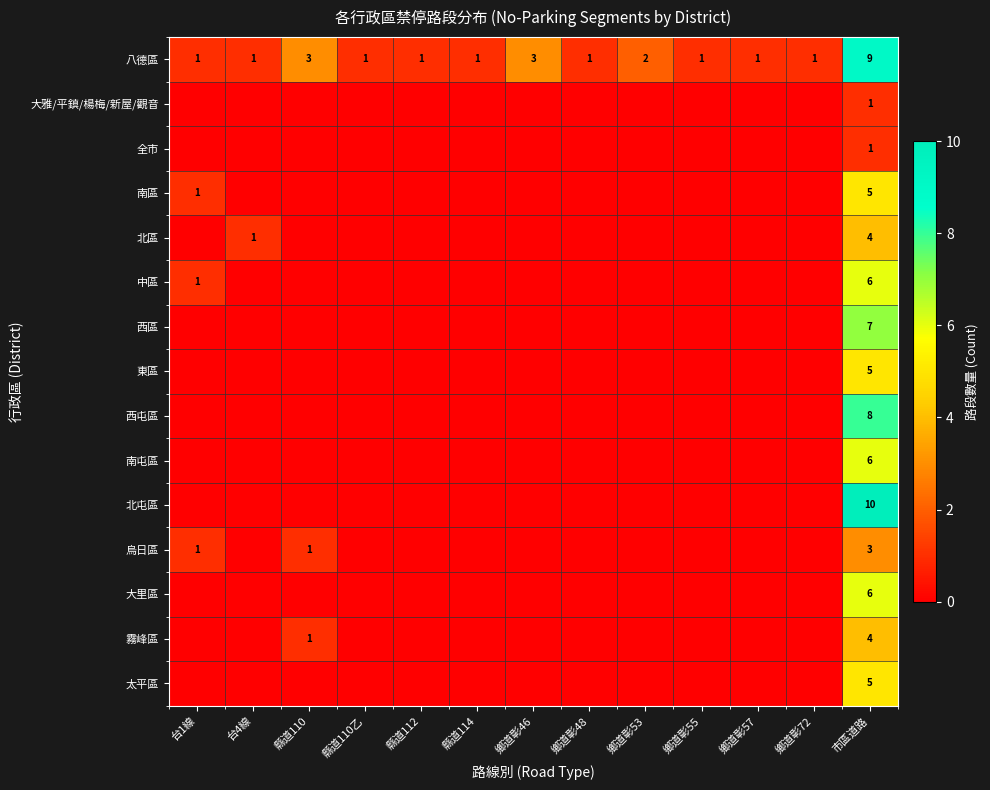

Which category has the lowest value across all series?

台1線